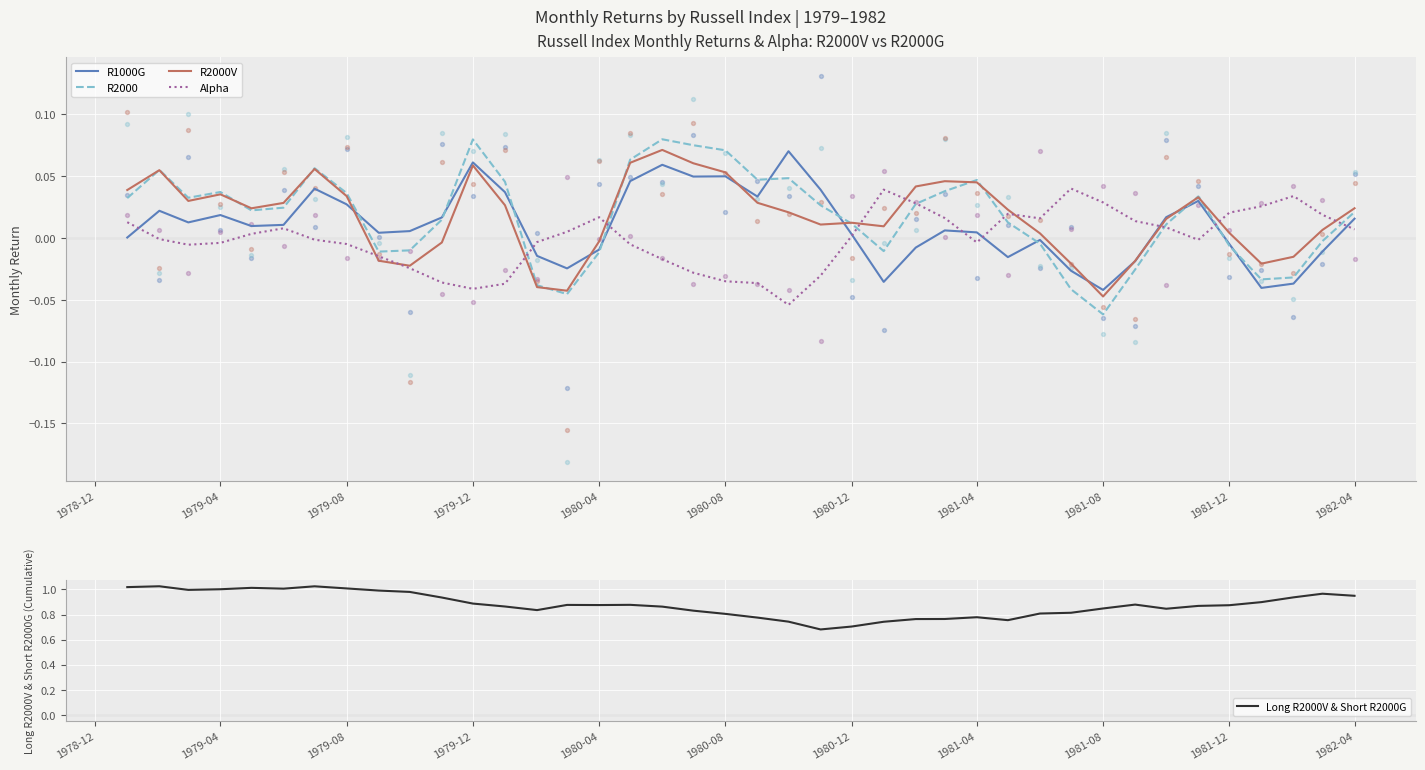

Which series contains the lowest Y value?

R2000